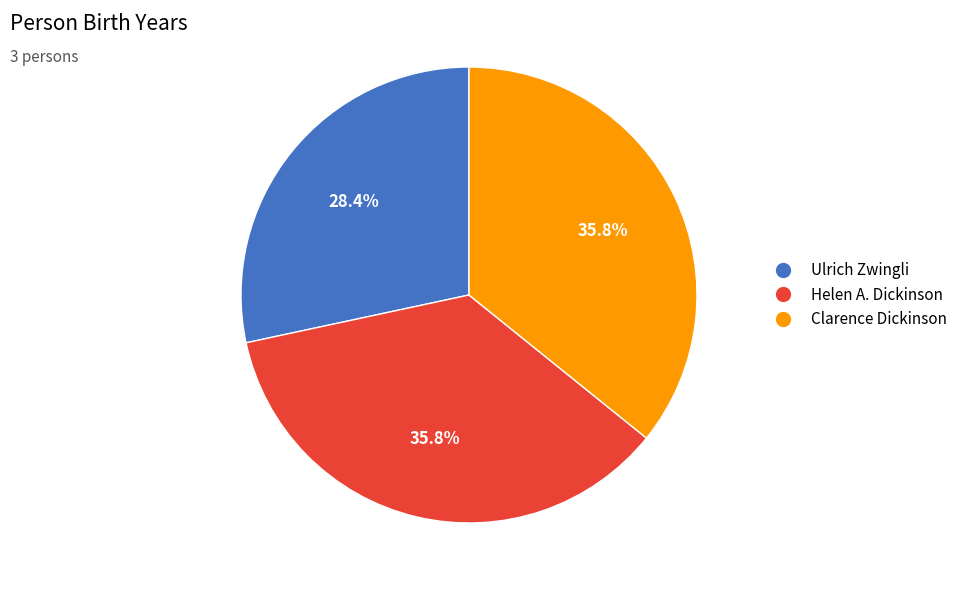

Combined, do Ulrich Zwingli and Helen A. Dickinson account for over 50%?

Yes